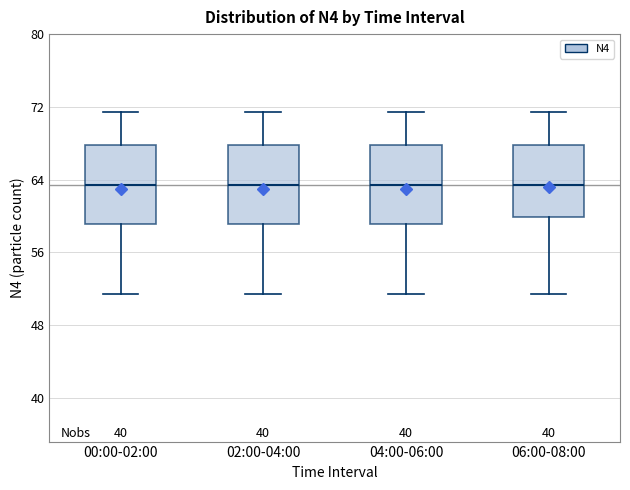

Reading left to right, read every box against the y-axis: the position of its median line, the range the box covers, and the ends of its whiskers. The values are not printed on the chart, so give them approximately, as read against the axis.

00:00-02:00: median 63, box 59 to 68, whiskers 51 to 71
02:00-04:00: median 63, box 59 to 68, whiskers 51 to 71
04:00-06:00: median 63, box 59 to 68, whiskers 51 to 71
06:00-08:00: median 63, box 60 to 68, whiskers 51 to 71